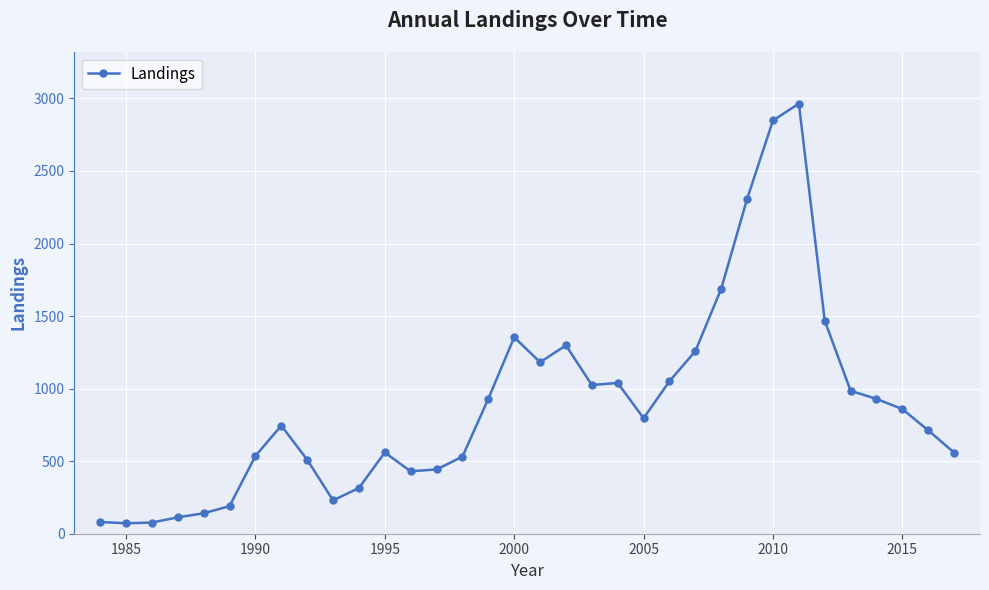

What is the value of the 20th point from the left?

1025